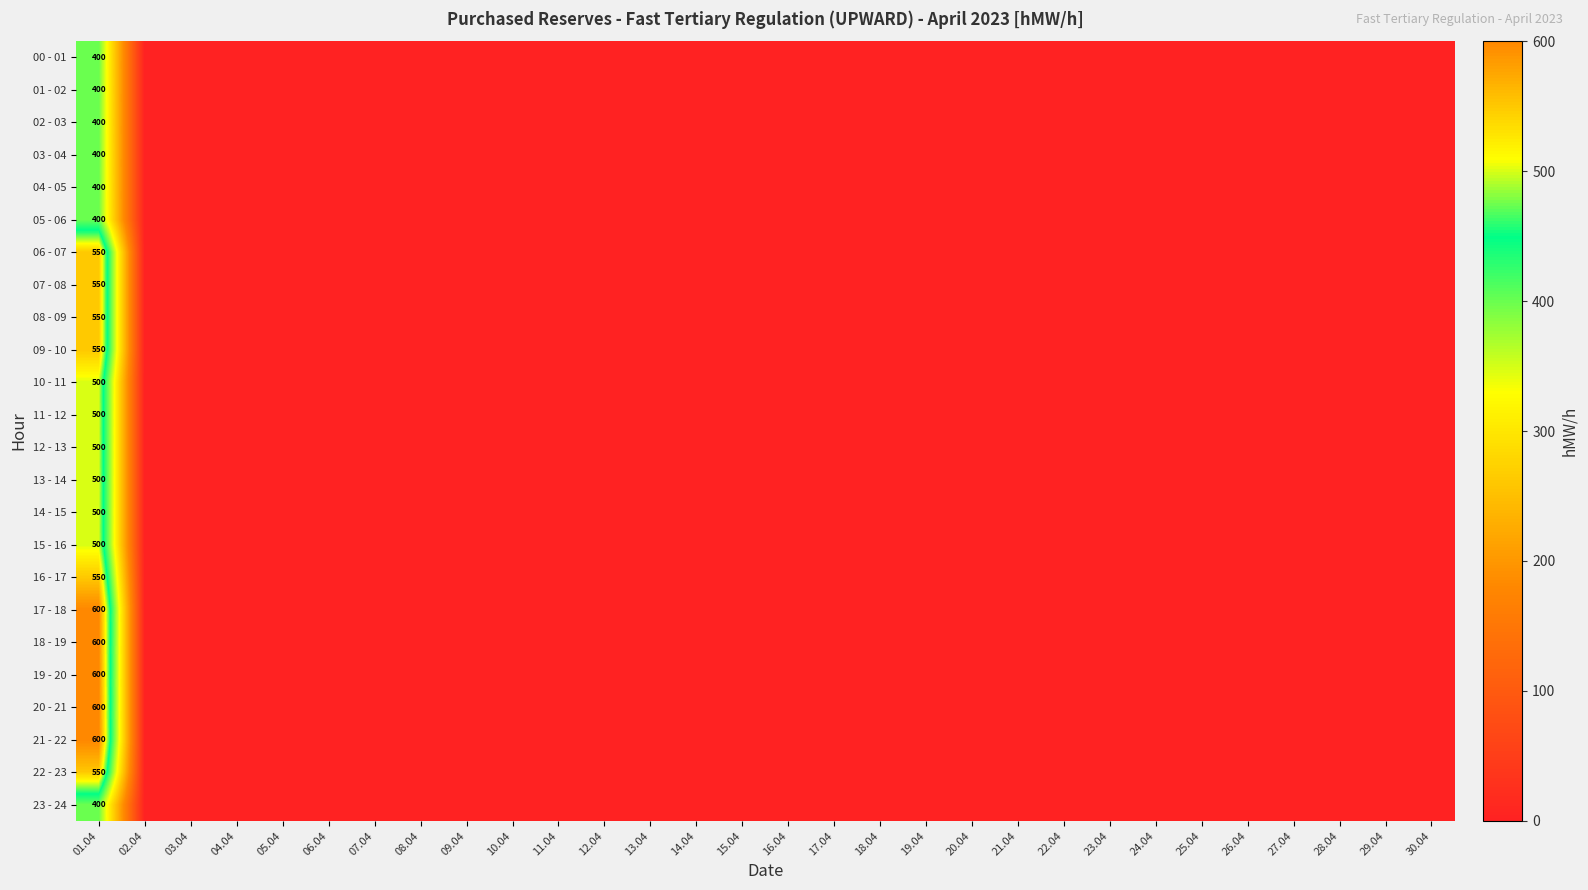

Rank the series by their maximum value, from highest to lowest.

17 - 18, 18 - 19, 19 - 20, 20 - 21, 21 - 22, 06 - 07, 07 - 08, 08 - 09, 09 - 10, 16 - 17, 22 - 23, 10 - 11, 11 - 12, 12 - 13, 13 - 14, 14 - 15, 15 - 16, 00 - 01, 01 - 02, 02 - 03, 03 - 04, 04 - 05, 05 - 06, 23 - 24